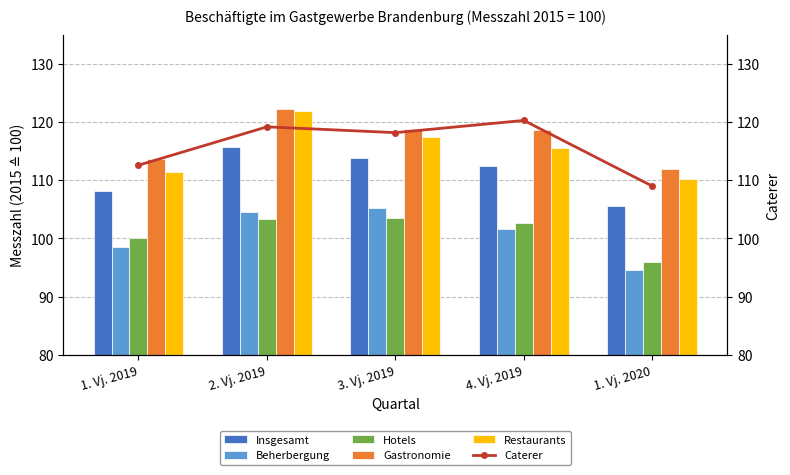

Which category has the lowest value across all series?

1. Vj. 2020